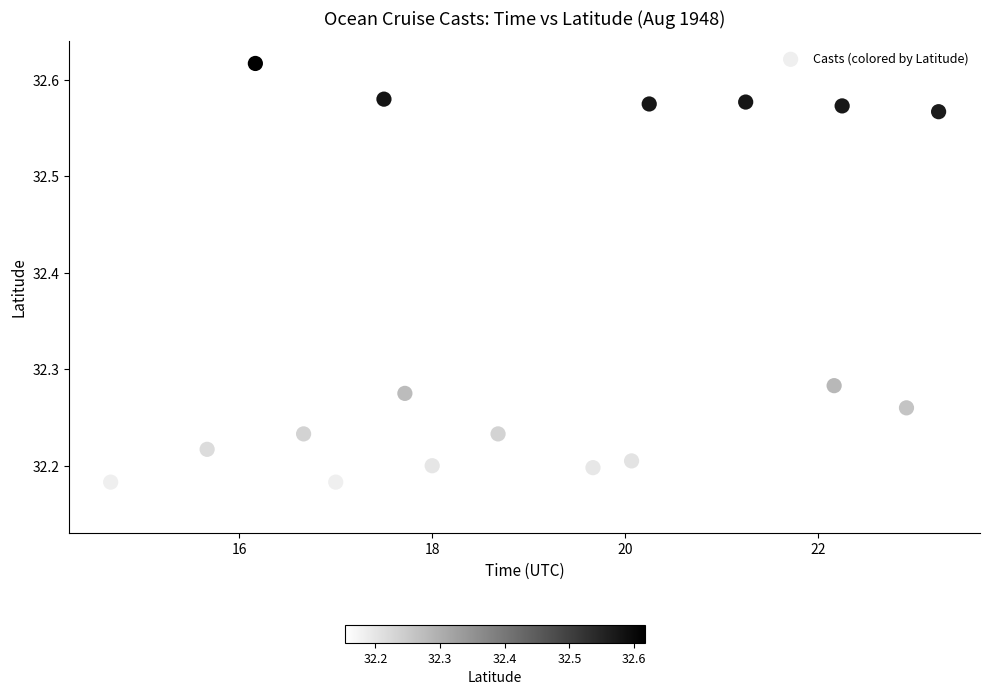

What is the range of X values (max minus min)?

8.6